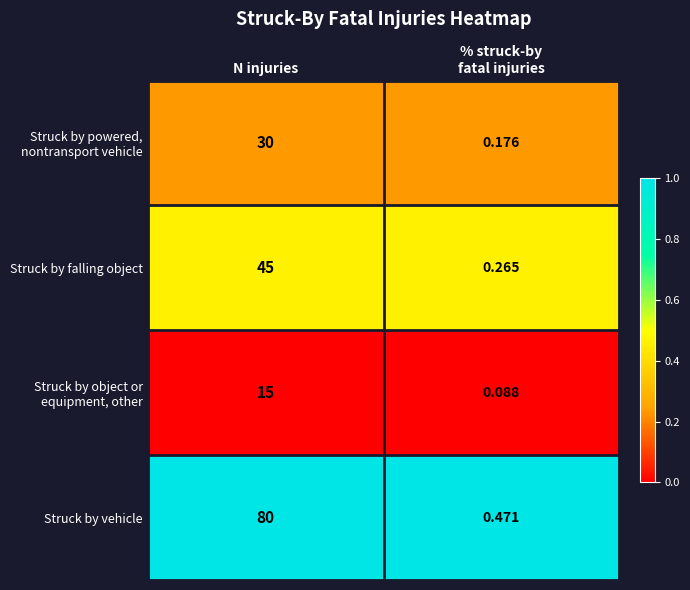

Which series changed the most between N injuries and % struck-by
fatal injuries?

Struck by vehicle